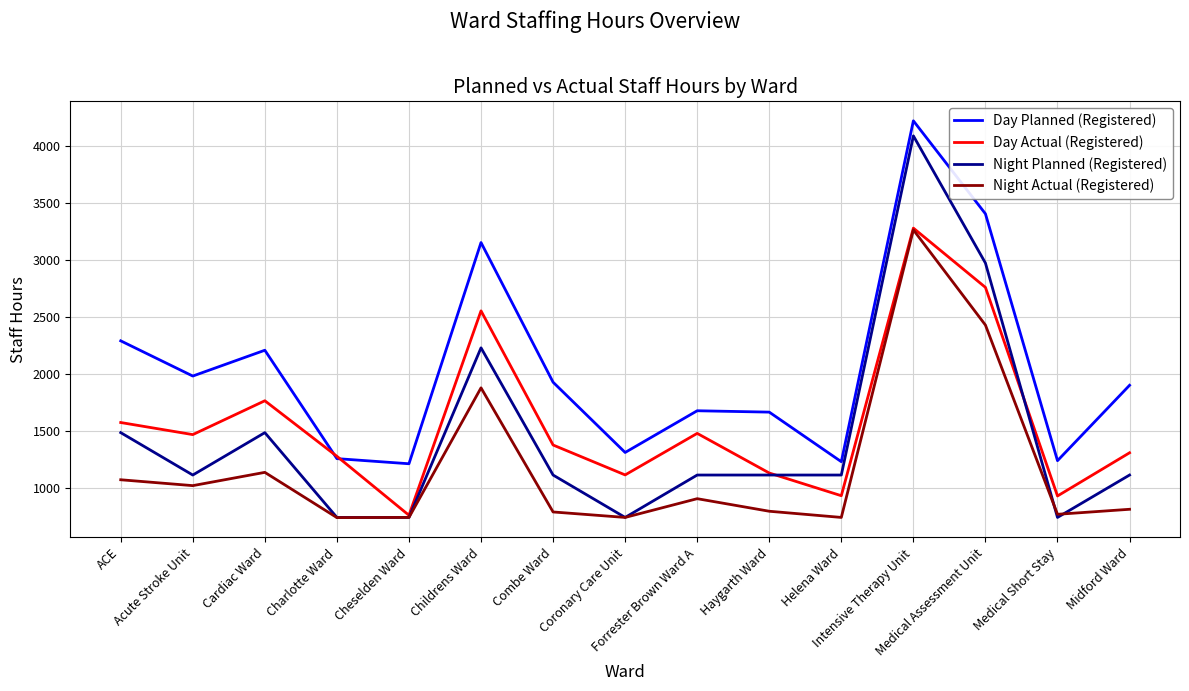

What is the difference between the highest and lowest values at Childrens Ward?

1275.0